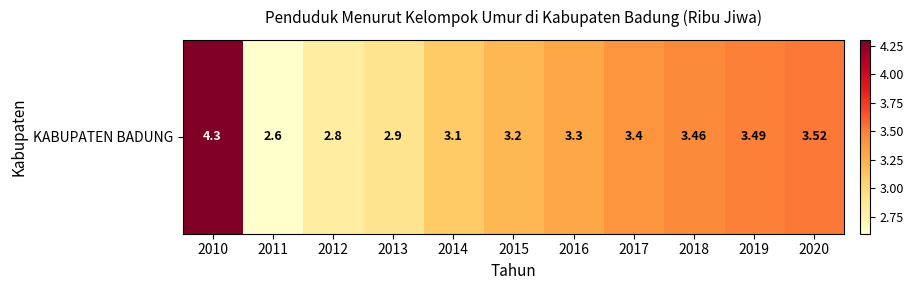

Which has a higher value, 2012 or 2018?

2018